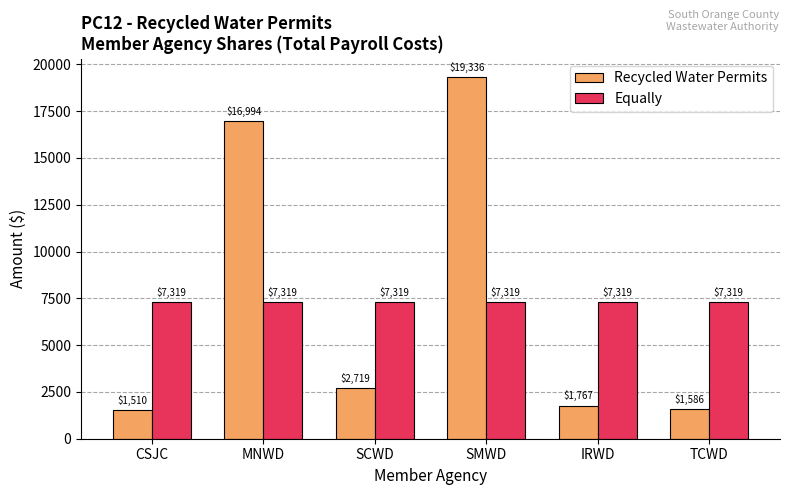

Which series changed the most between SMWD and IRWD?

Recycled Water Permits